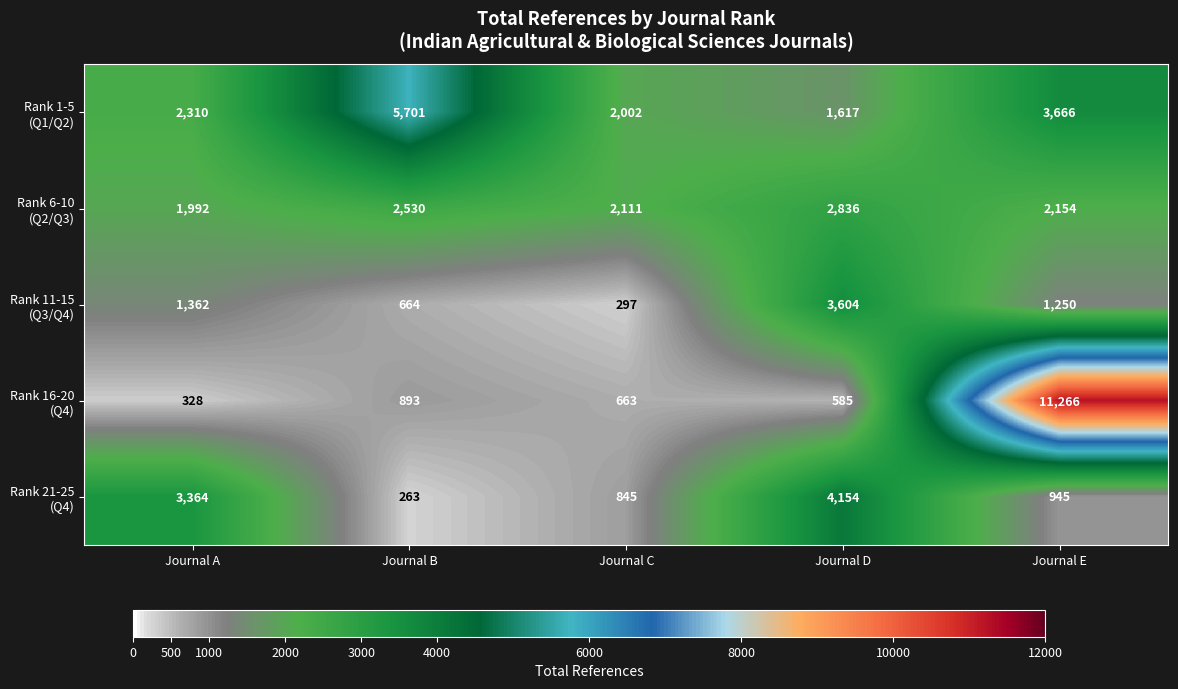

What is the difference between the highest and lowest values at Journal C?

1814